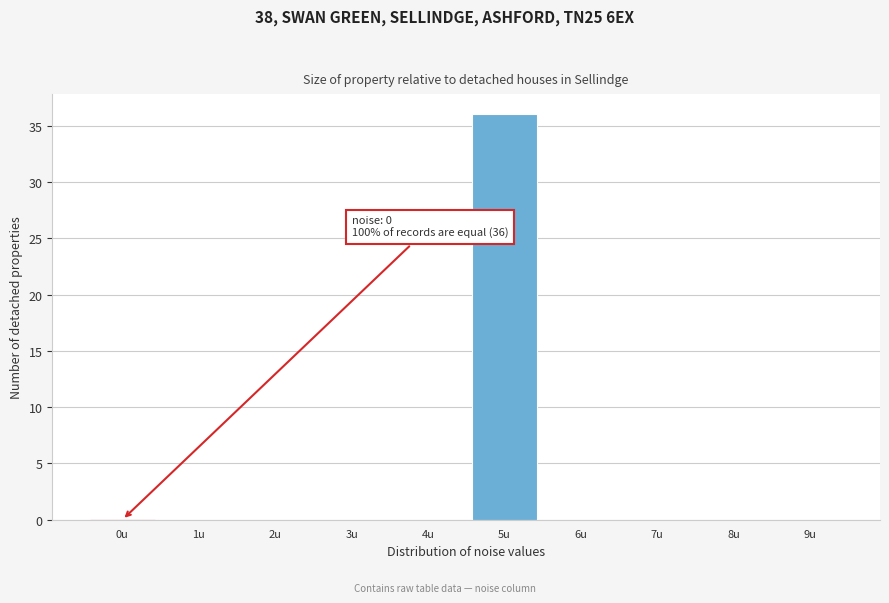

Reading right to left, extract all data points from this chart.

9u=0	8u=0	7u=0	6u=0	5u=36	4u=0	3u=0	2u=0	1u=0	0u=0